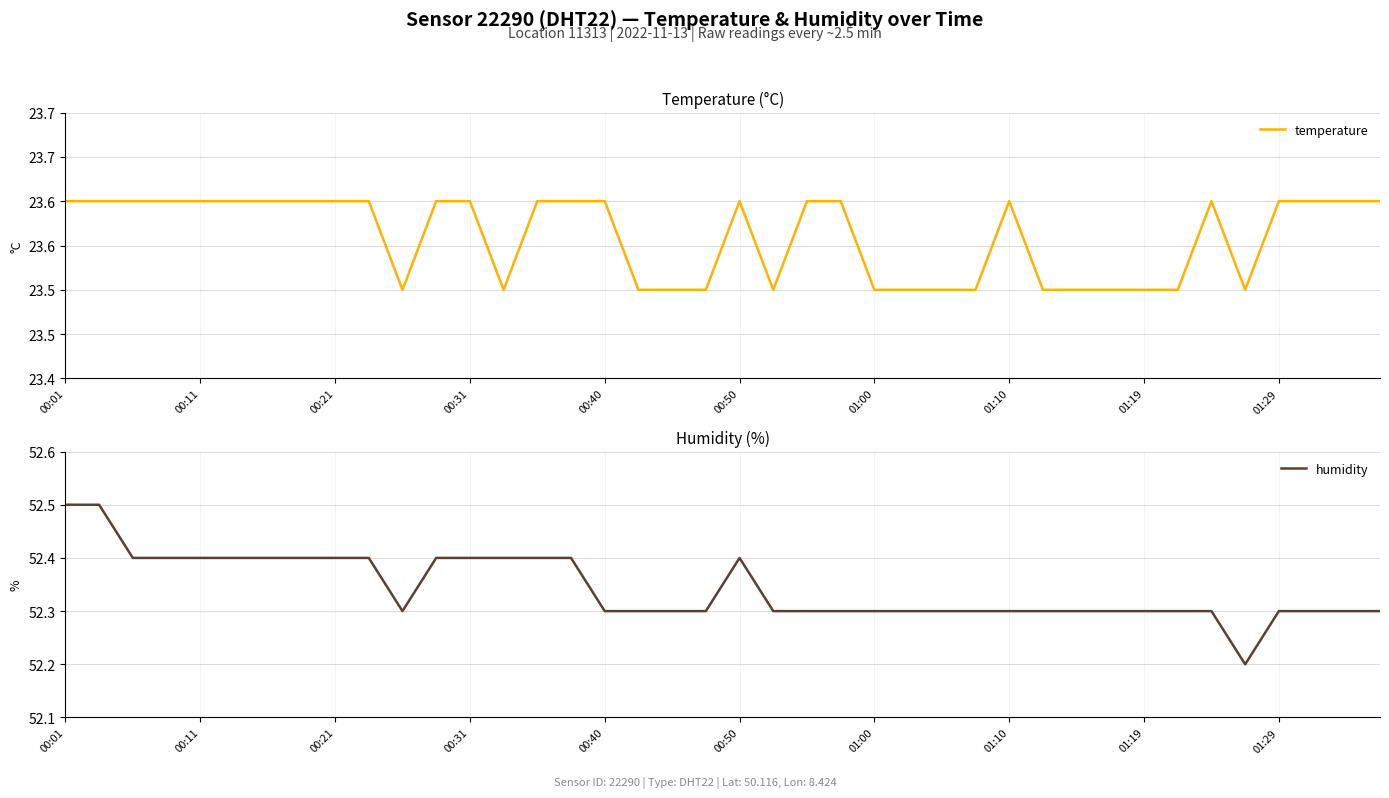

What is the average value of the humidity series?

52.3